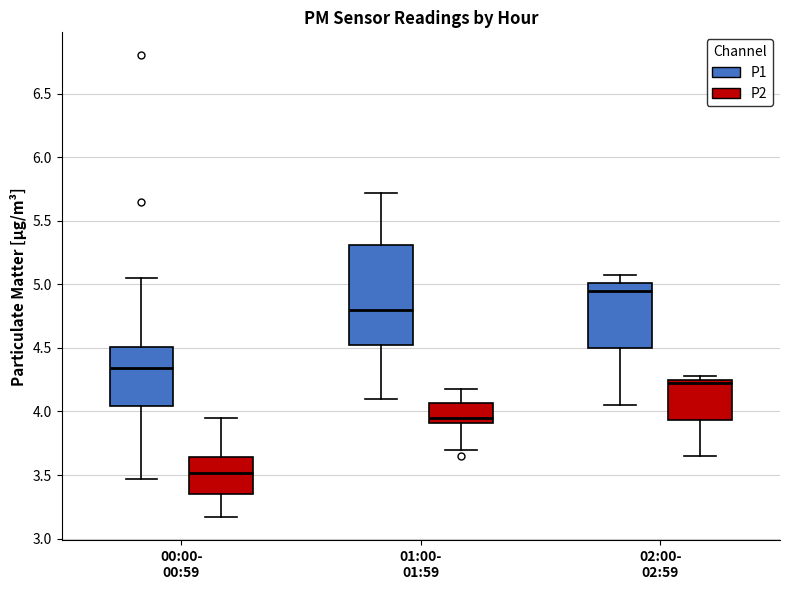

Reading left to right, transcribe this box plot: for each box, give where its median line is, the range the box spans, and where its two whiskers end, as read against the y-axis. The values are not printed on the chart, so give them approximately, as read against the axis.

00:00- 00:59 (P1): median 4.35, box 4.05 to 4.50, whiskers 3.45 to 5.05
00:00- 00:59 (P2): median 3.50, box 3.35 to 3.65, whiskers 3.15 to 3.95
01:00- 01:59 (P1): median 4.80, box 4.55 to 5.30, whiskers 4.10 to 5.70
01:00- 01:59 (P2): median 3.95, box 3.90 to 4.05, whiskers 3.70 to 4.20
02:00- 02:59 (P1): median 4.95, box 4.50 to 5.00, whiskers 4.05 to 5.05
02:00- 02:59 (P2): median 4.20, box 3.95 to 4.25, whiskers 3.65 to 4.30